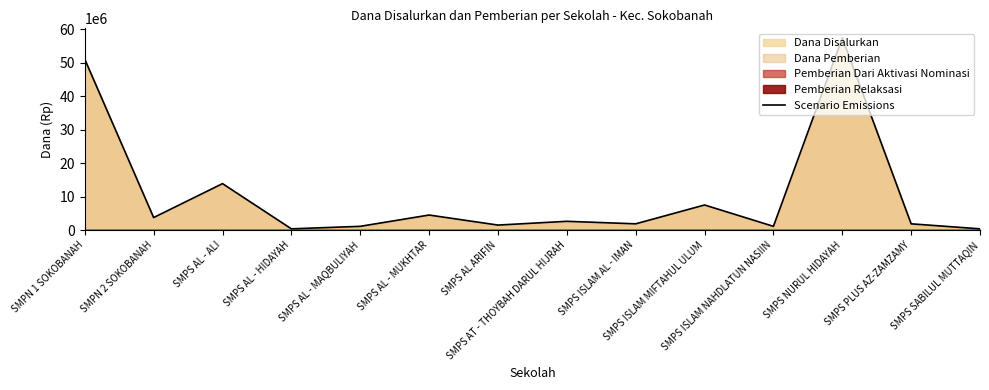

Which has a higher value, SMPS NURUL HIDAYAH or SMPS ISLAM NAHDLATUN NASIIN?

SMPS NURUL HIDAYAH